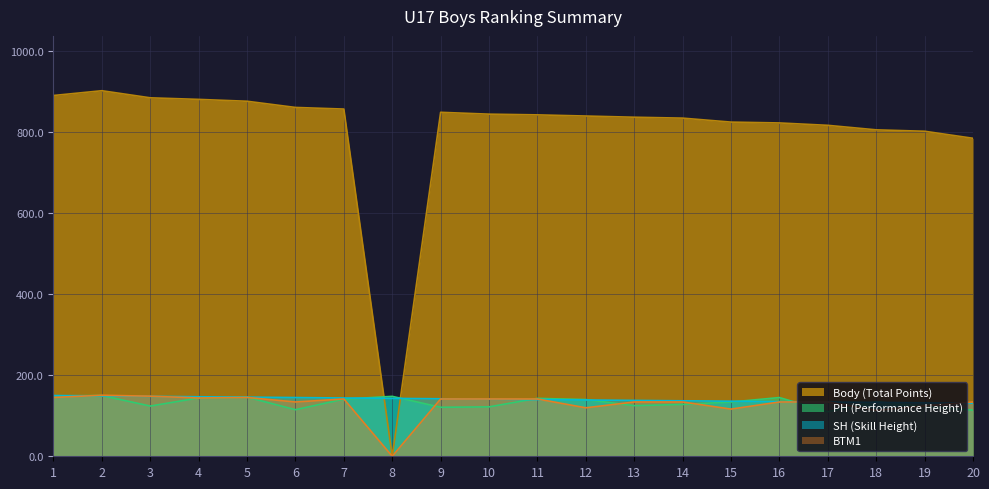

Reading left to right, list all the values displayed in this chart.

Body (Total Points): 1=891.0	2=902.8	3=885.3	4=881.4	5=876.8	6=861.5	7=857.5	8=0.0	9=849.5	10=844.9	11=843.2	12=840.3	13=837.3	14=835.1	15=825.3	16=823.2	17=817.3	18=806.2	19=802.7	20=785.3
PH (Performance Height): 1=149.0	2=150.0	3=124.0	4=144.0	5=146.0	6=115.0	7=141.0	8=148.0	9=121.0	10=122.0	11=143.0	12=140.0	13=125.0	14=128.0	15=134.0	16=145.0	17=110.0	18=135.0	19=123.0	20=114.0
SH (Skill Height): 1=150.0	2=149.0	3=148.0	4=147.0	5=146.0	6=145.0	7=144.0	8=143.0	9=142.0	10=141.0	11=140.0	12=139.0	13=138.0	14=137.0	15=136.0	16=135.0	17=134.0	18=133.0	19=132.0	20=131.0
BTM1: 1=145.3	2=150.7	3=148.4	4=144.0	5=145.3	6=134.1	7=141.5	8=0.0	9=141.5	10=141.5	11=141.5	12=119.7	13=134.1	14=134.1	15=116.5	16=134.1	17=134.1	18=113.5	19=124.5	20=134.1